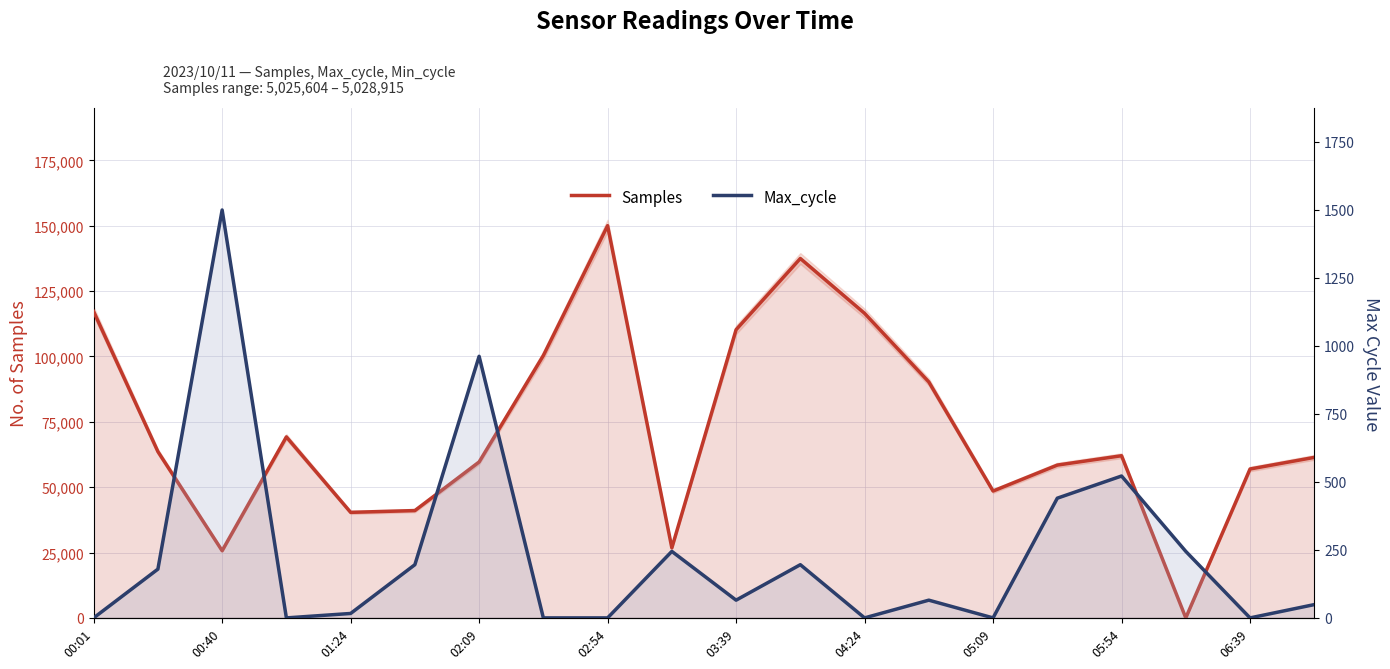

At 15, list the series in order from largest to smallest.

Samples, Max_cycle